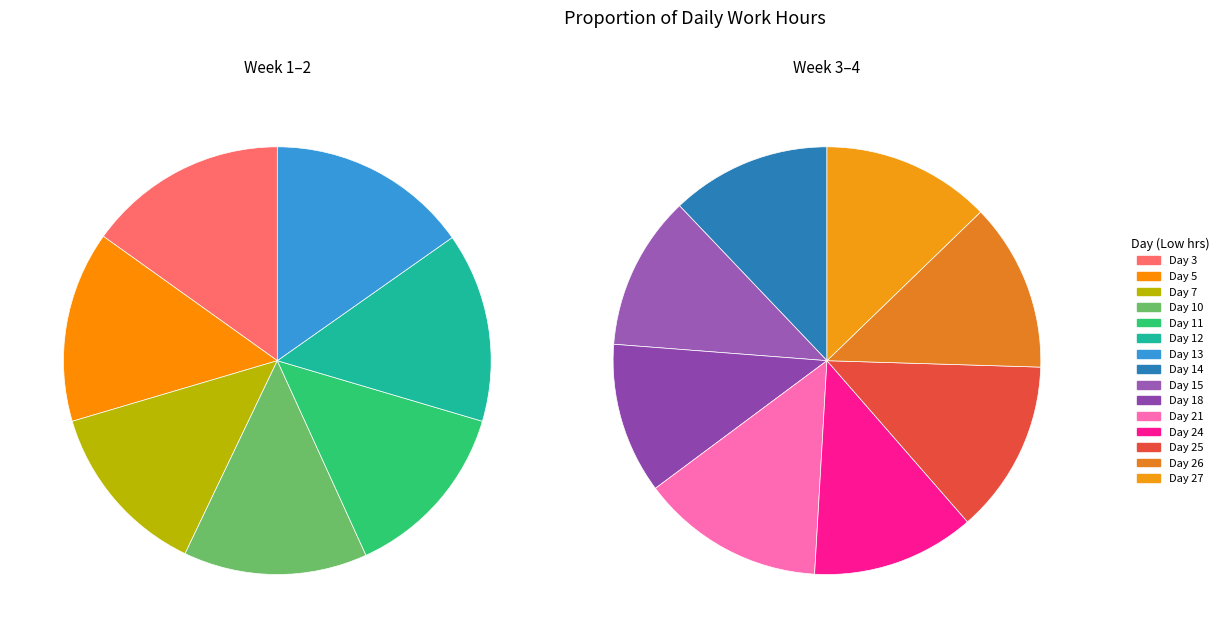

To the nearest percent, what percentage of the pie is Day 21?

7%